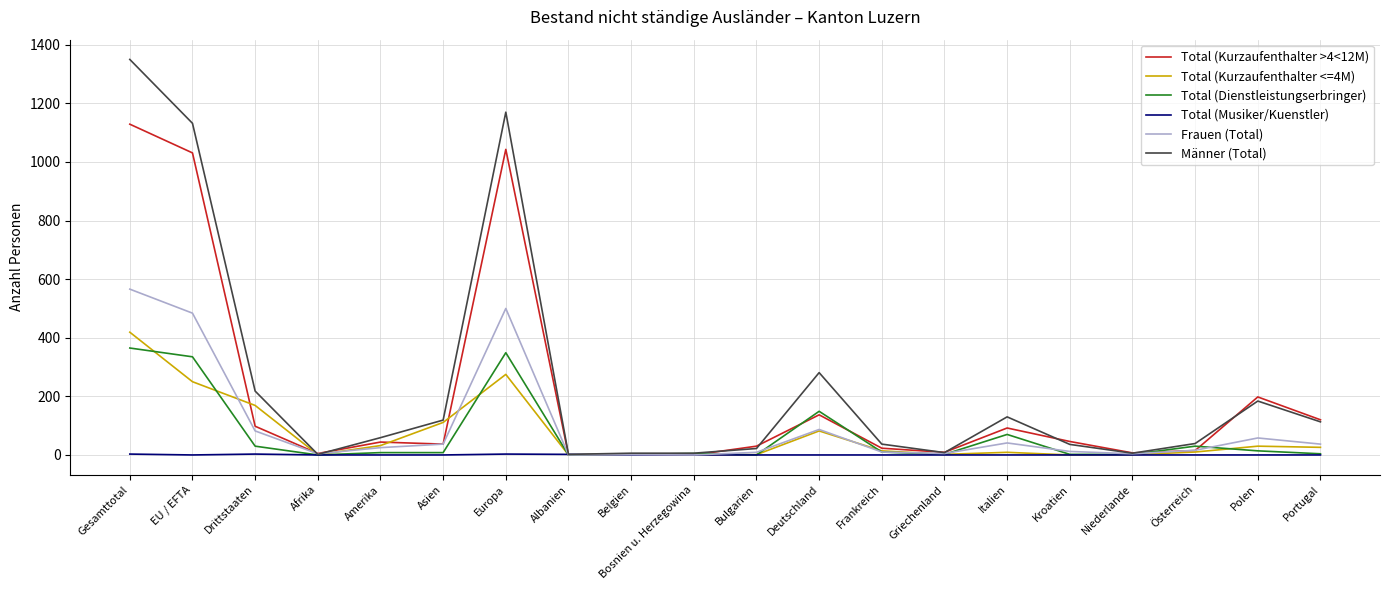

Is it true that Total (Dienstleistungserbringer) equals 248 at Albanien?

False